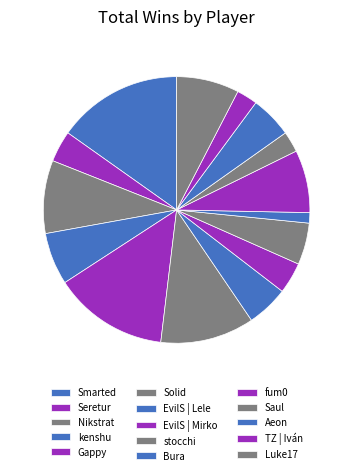

What is the largest slice in the pie chart?

Smarted